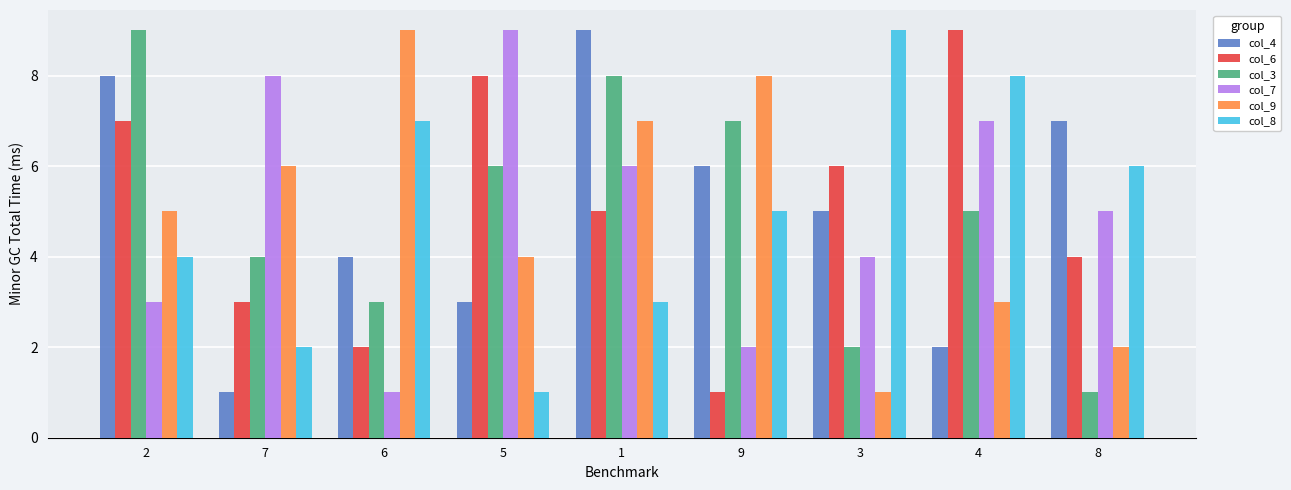

Is the value of col_4 at 8 greater than the value of col_6 at 8?

Yes